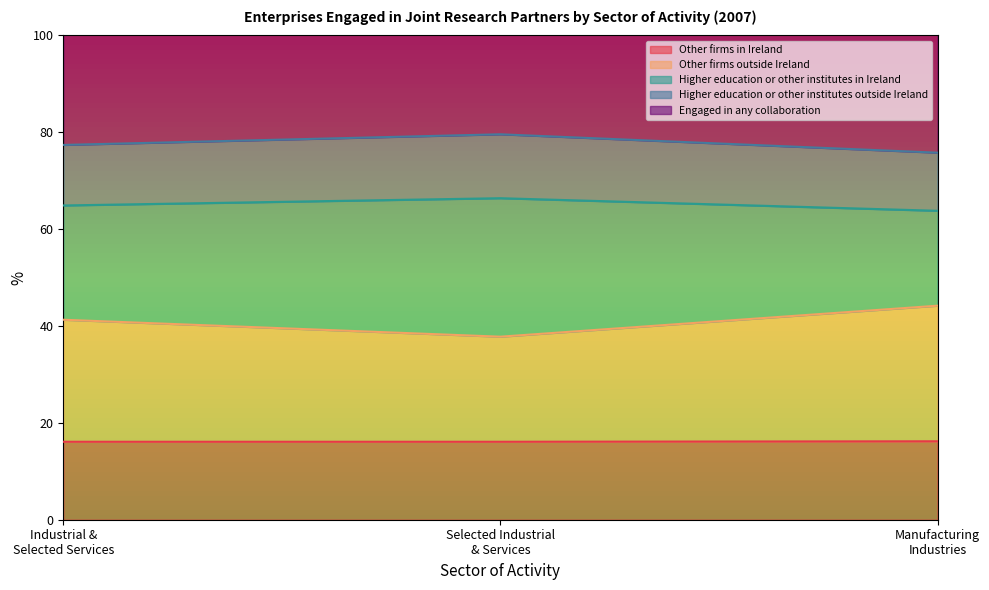

What is the highest value of the Other firms in Ireland series?

16.2